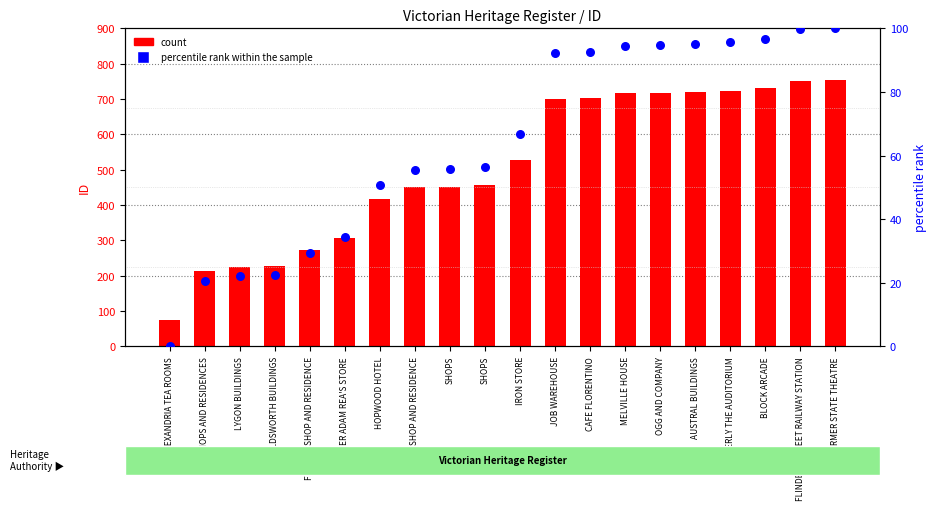

Which series contains the highest Y value?

ID (count)